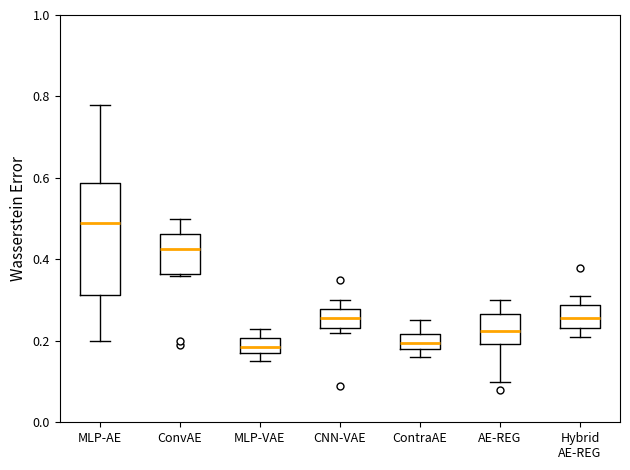

Where does the upper whisker of the box for Hybrid AE-REG end on the y-axis? The values are not printed on the chart, so give them approximately, as read against the axis.

0.32